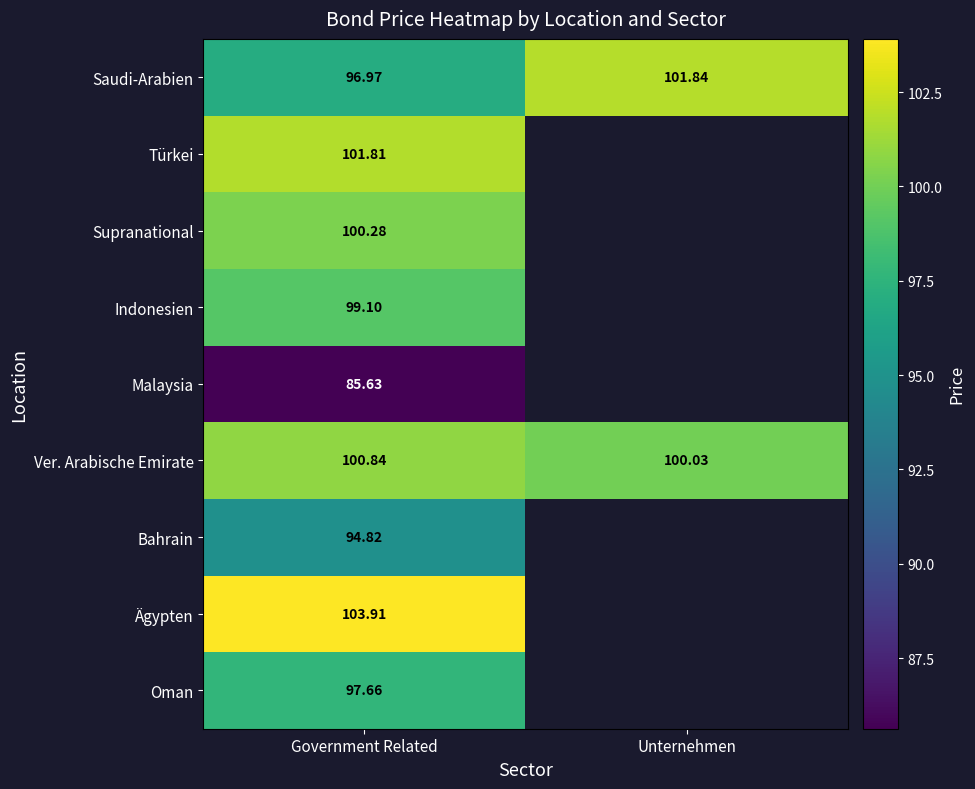

What is the total value across all series at Government Related?

881.0